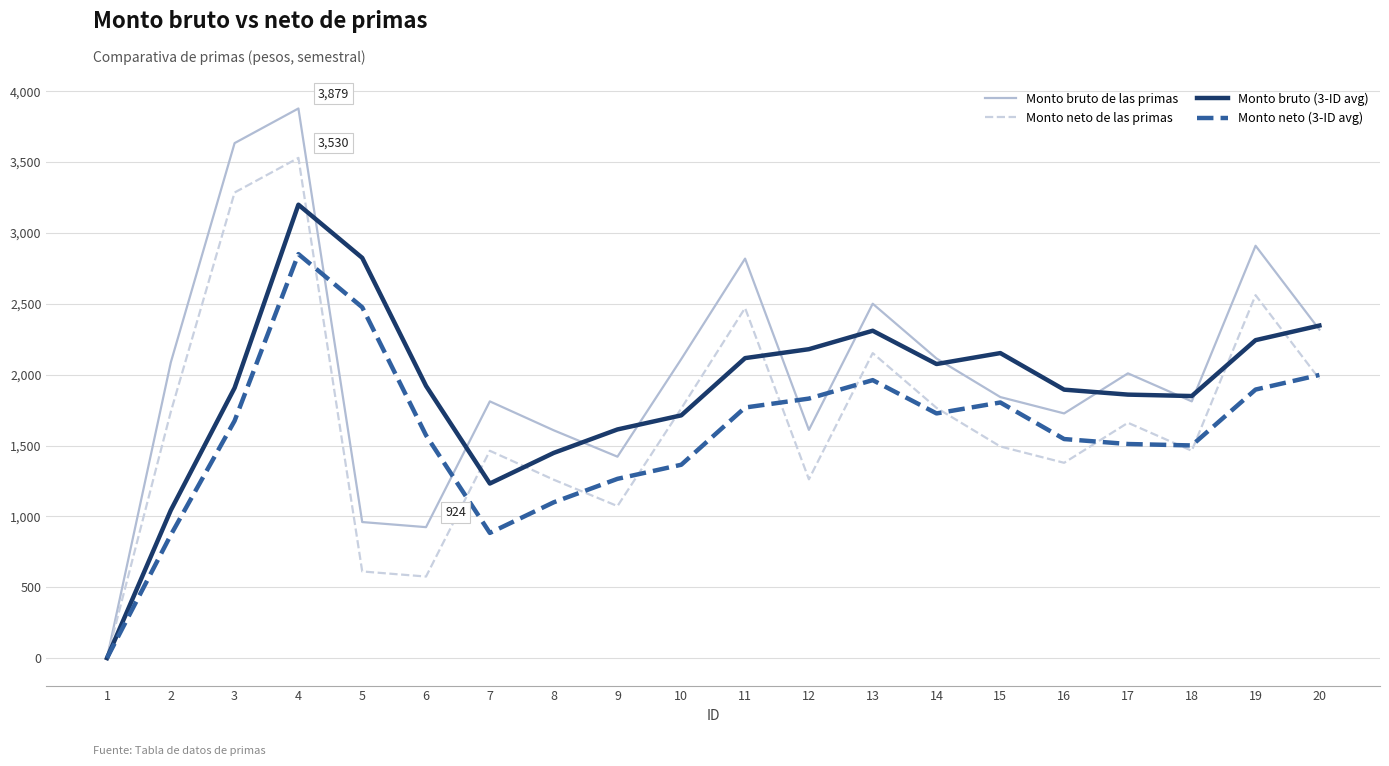

The value of Monto bruto de las primas at 10 is 2110.3. True or false?

True